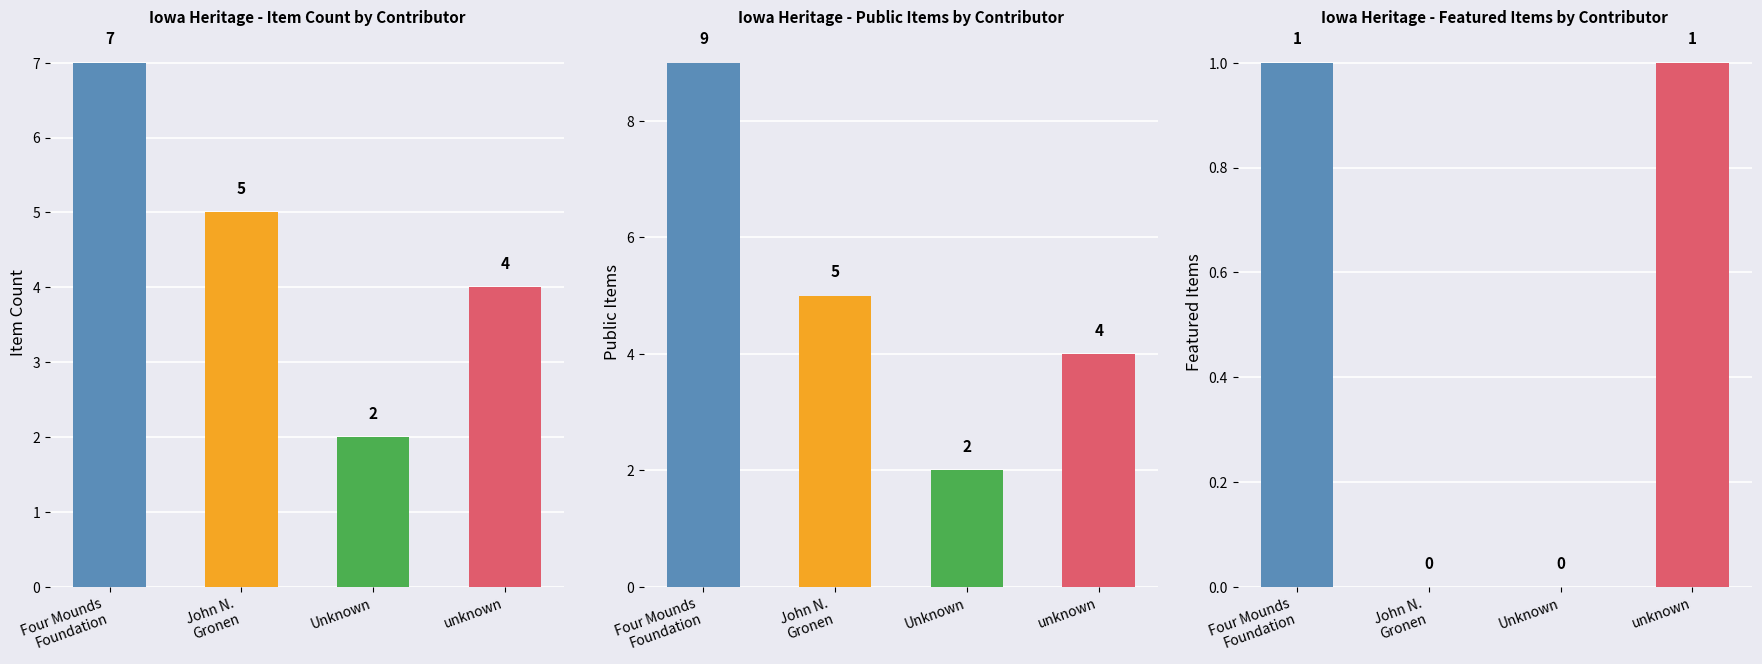

Between Four Mounds Foundation and Unknown, which series saw the biggest shift?

Four Mounds Foundation